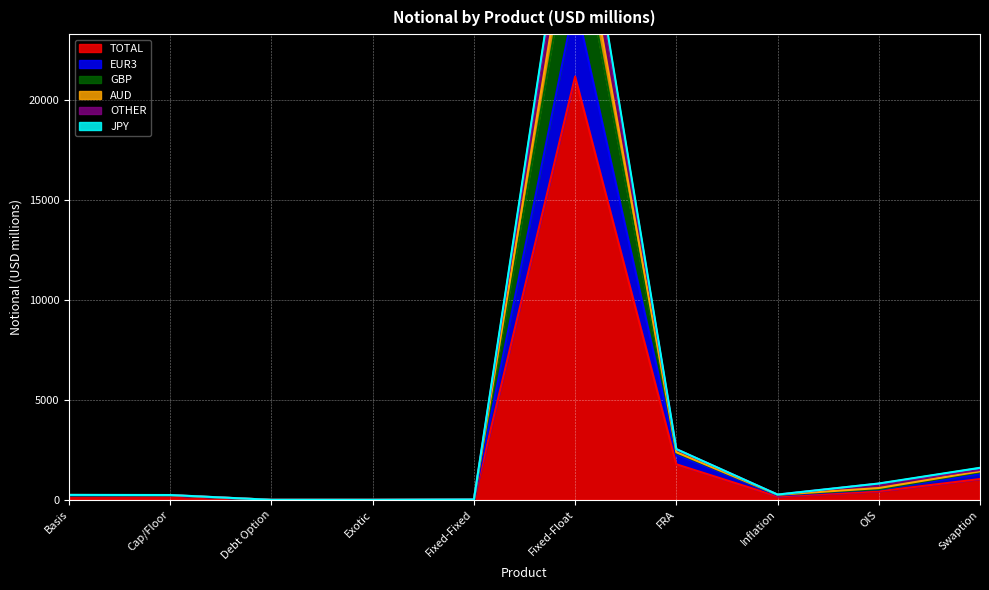

Is it true that TOTAL equals 0 at Debt Option?

True